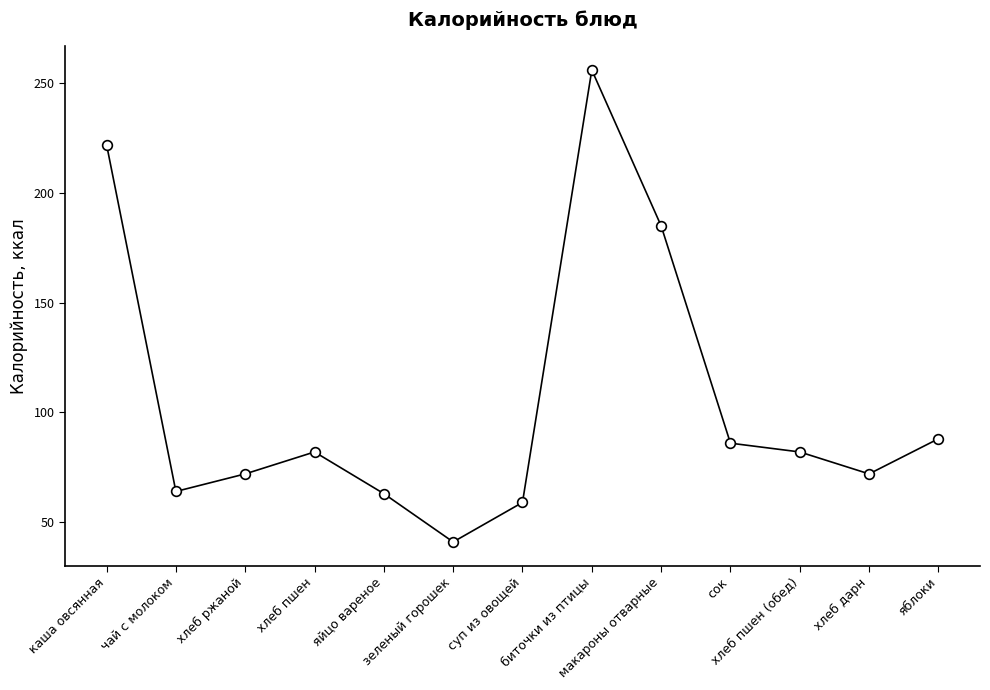

Reading right to left, transcribe all the data shown in this chart.

88	72	82	86	185	256	59	41	63	82	72	64	222